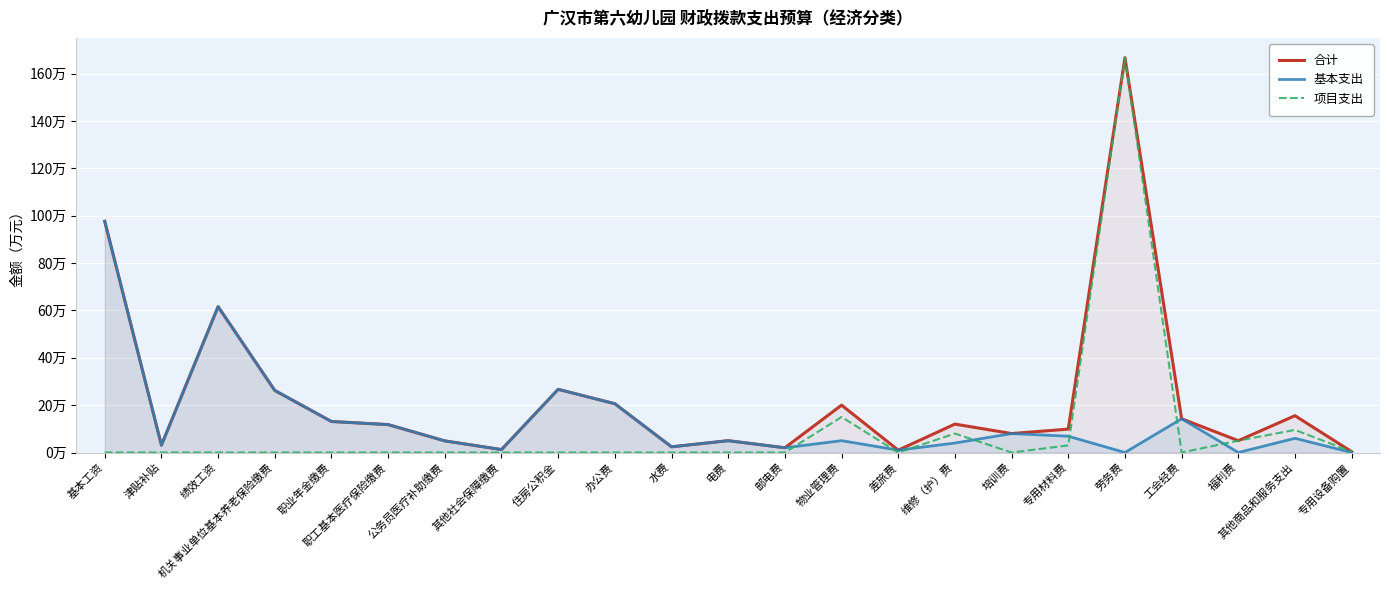

At how many categories does at least one series exceed 136?

1